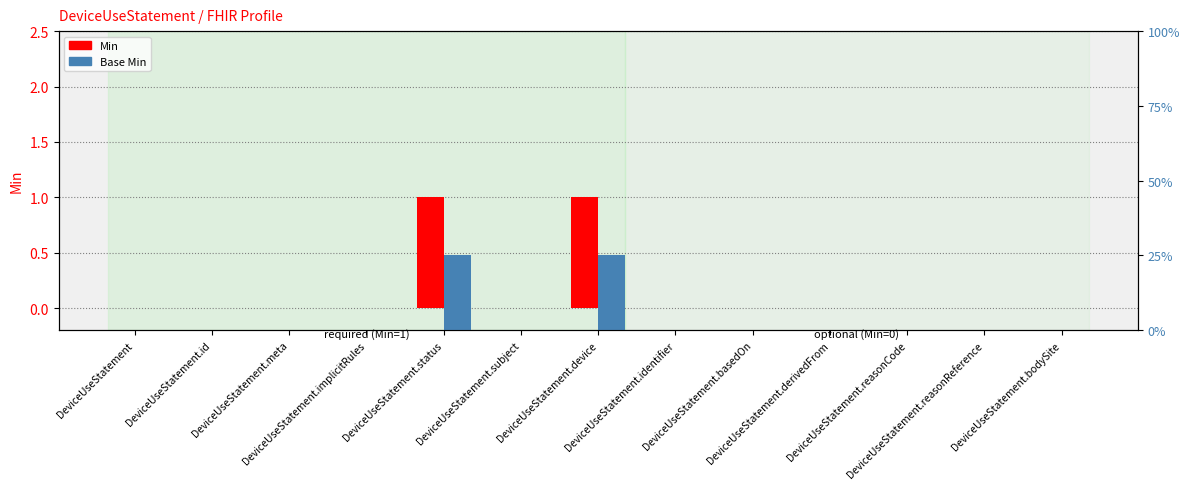

Which has a higher value, DeviceUseStatement.basedOn or DeviceUseStatement.bodySite?

DeviceUseStatement.basedOn